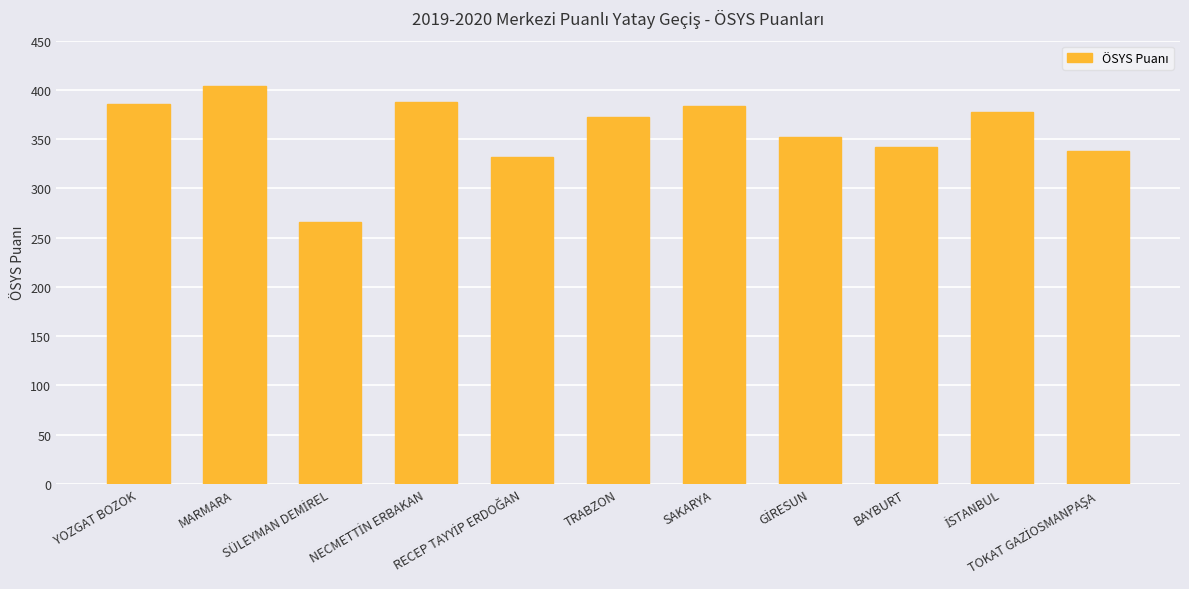

What is the maximum value shown in the chart?

403.6